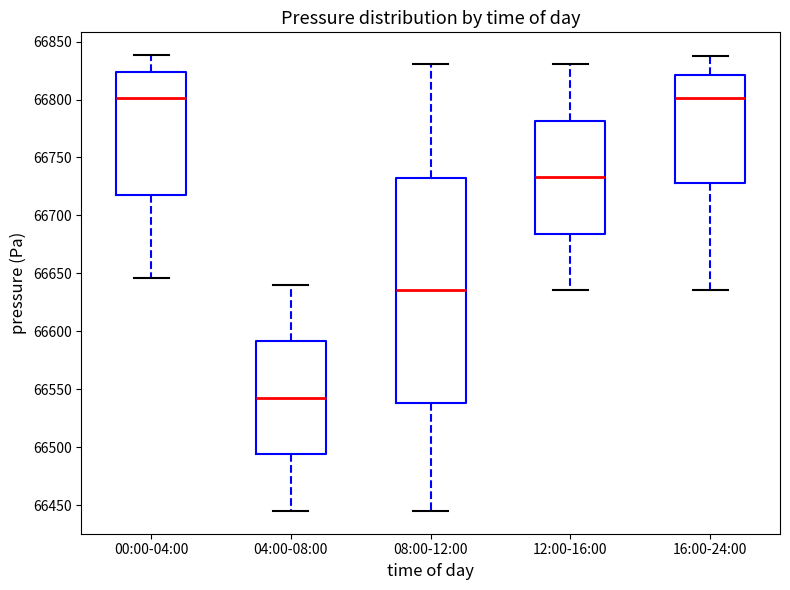

Comparing the boxes themselves (not the whiskers), which one is the tallest?

08:00-12:00